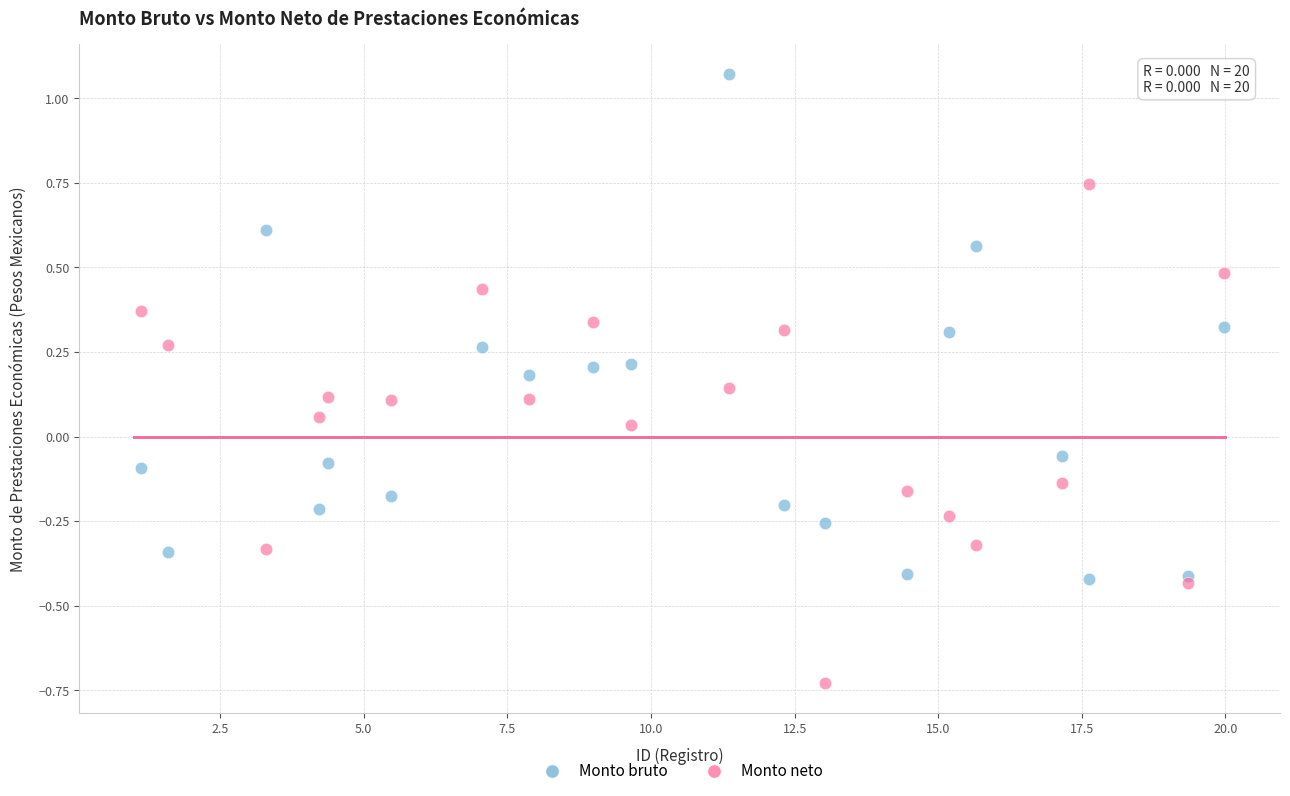

What are all the series names shown in the legend?

Monto bruto, Monto neto